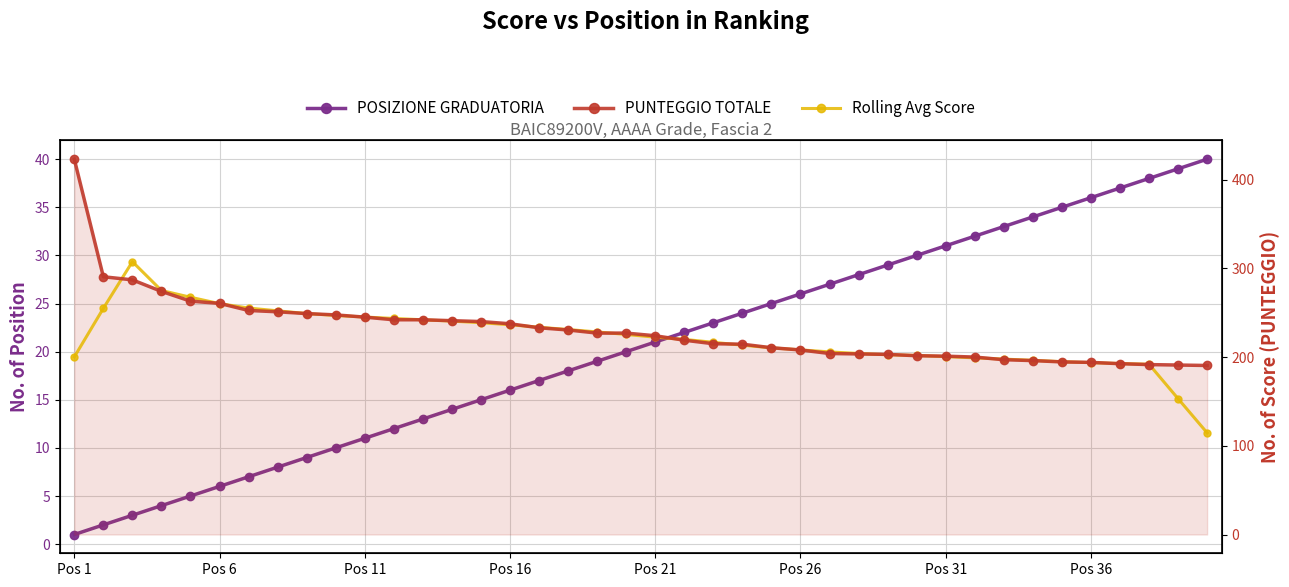

What is the difference between the highest and lowest values at 28?

174.0